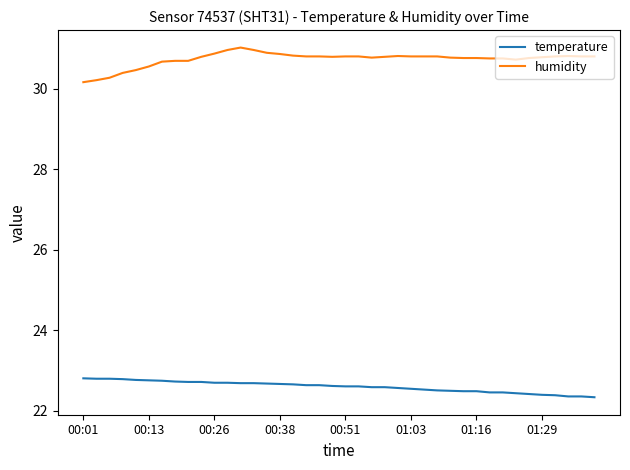

What is the maximum value shown in the chart?

31.0